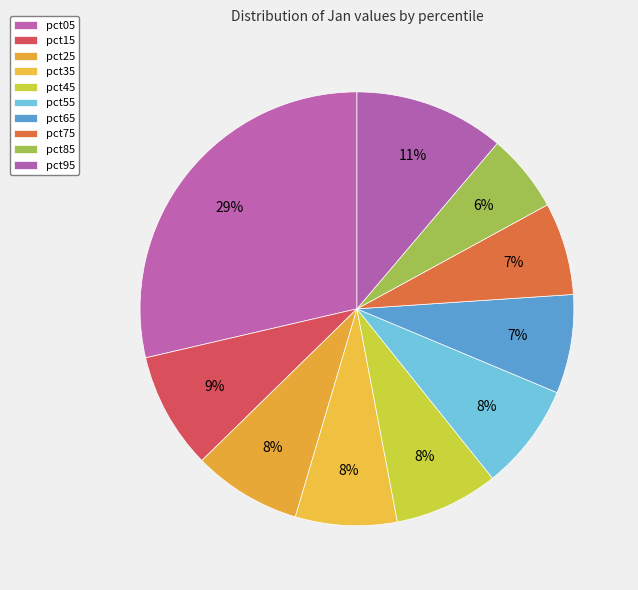

Count the number of slices in the pie.

10